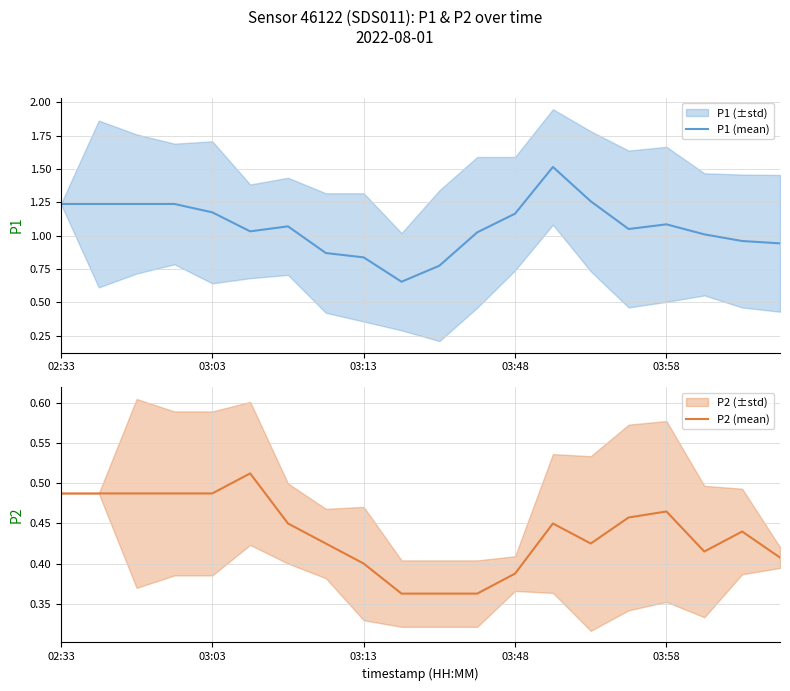

In P2 (mean), how many points are lower than both neighbors (excluding endpoints)?

2